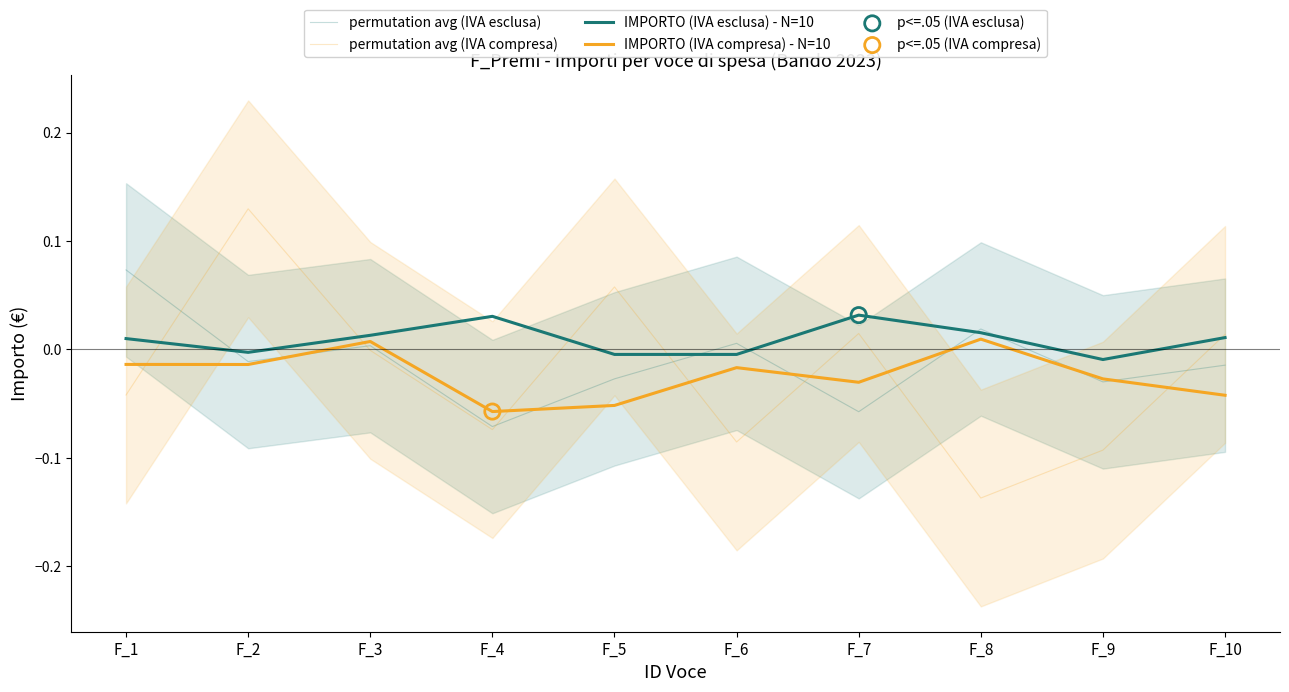

Which series contains the highest Y value?

permutation avg (IVA compresa)